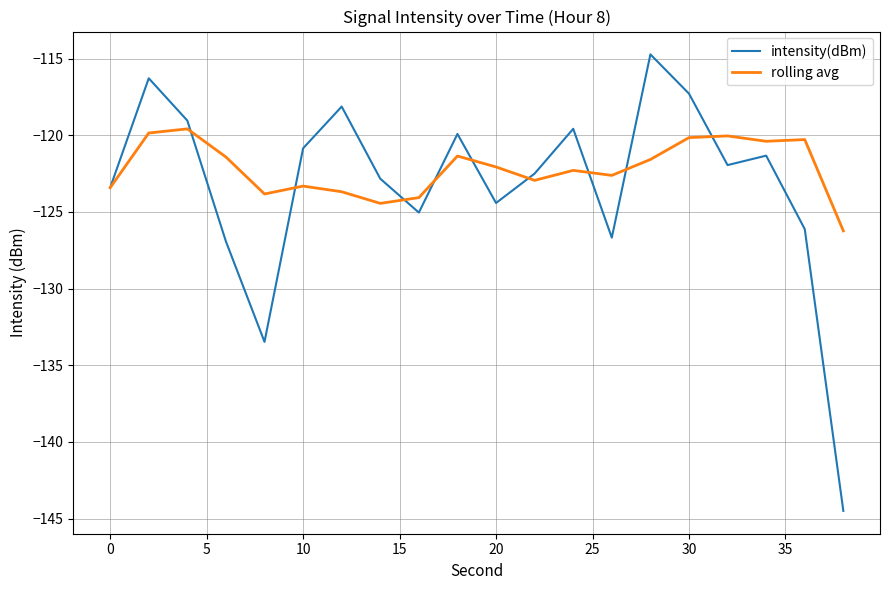

List the series in order of their peak value, lowest first.

rolling avg, intensity(dBm)